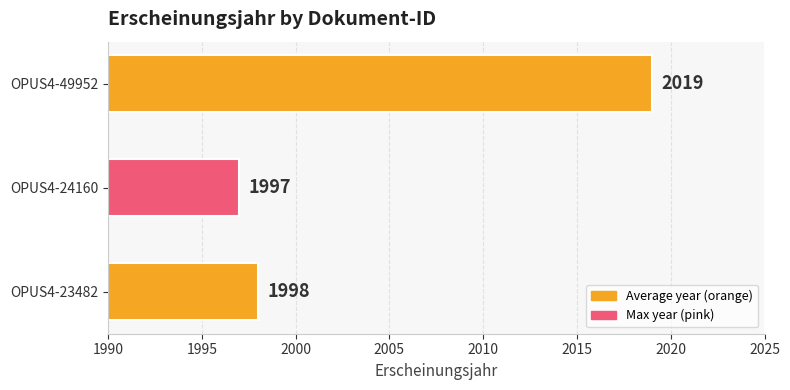

What value does the data have at OPUS4-24160, to the nearest 5?

1995